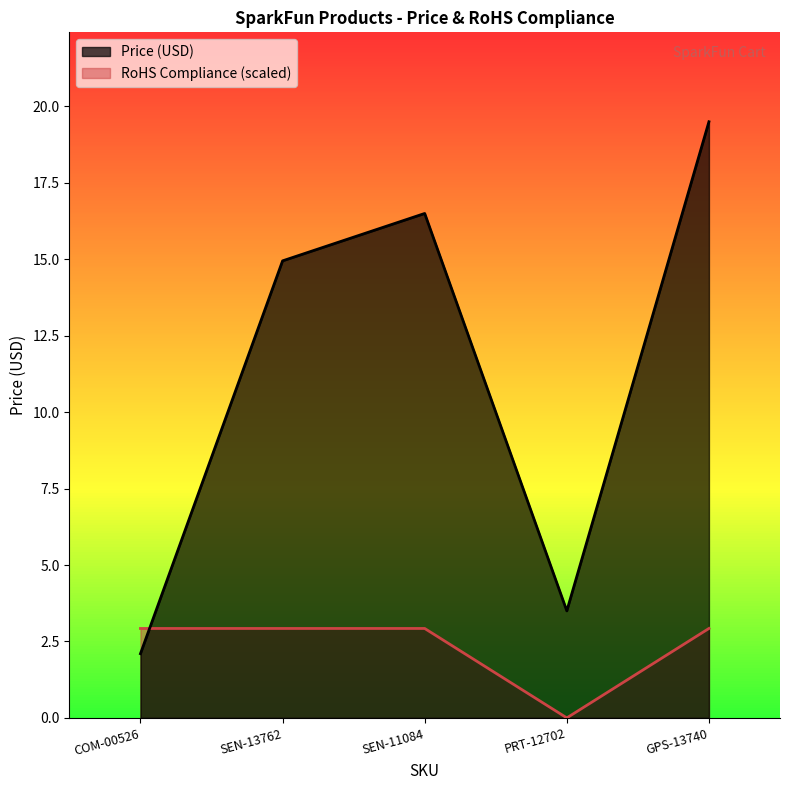

The value of Price (USD) at SEN-11084 is 16.5. True or false?

True